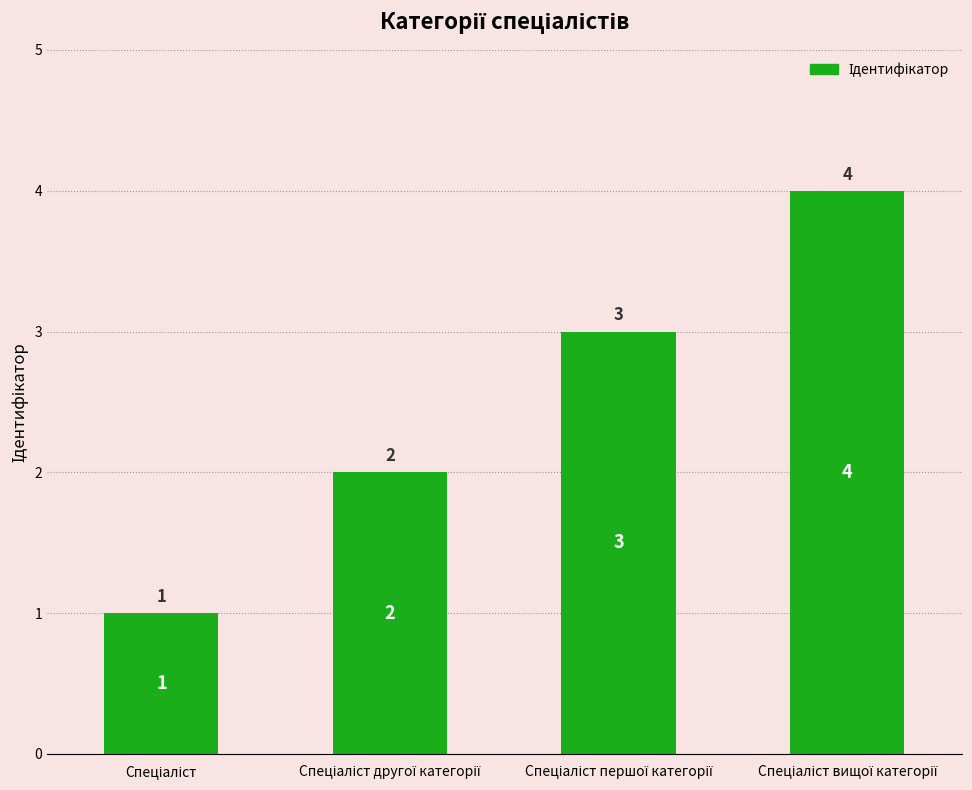

What is the difference between the maximum and minimum values?

3